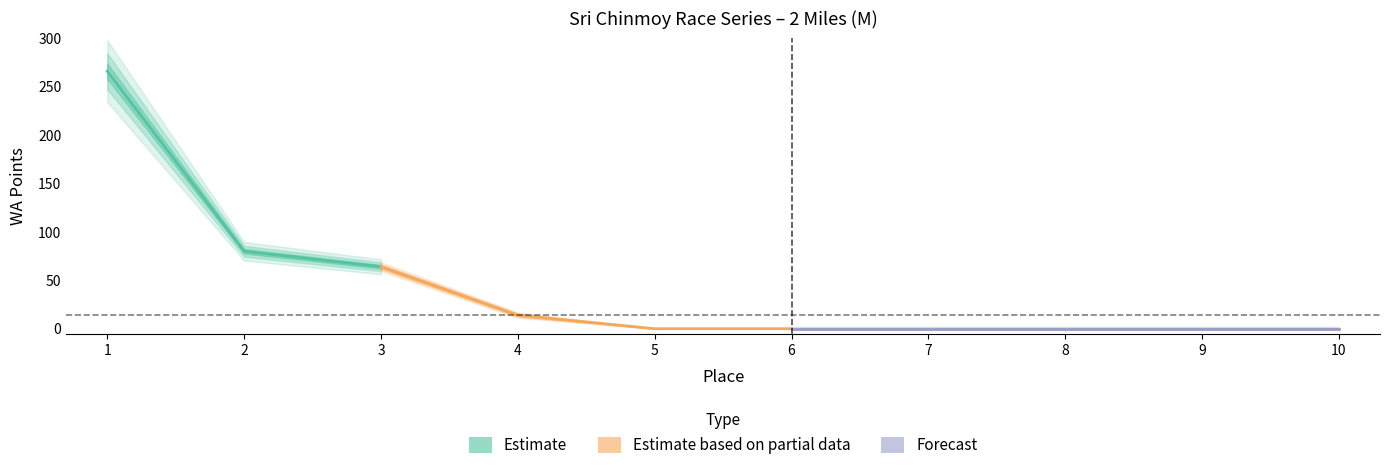

Between 5 and 7, which is larger?

5